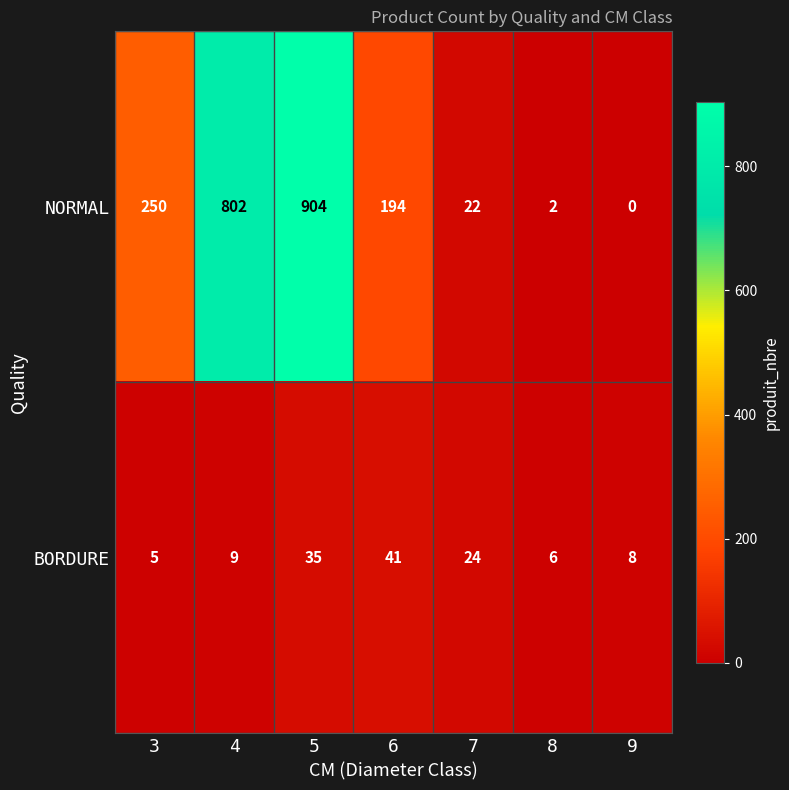

How many series are shown in this chart?

2